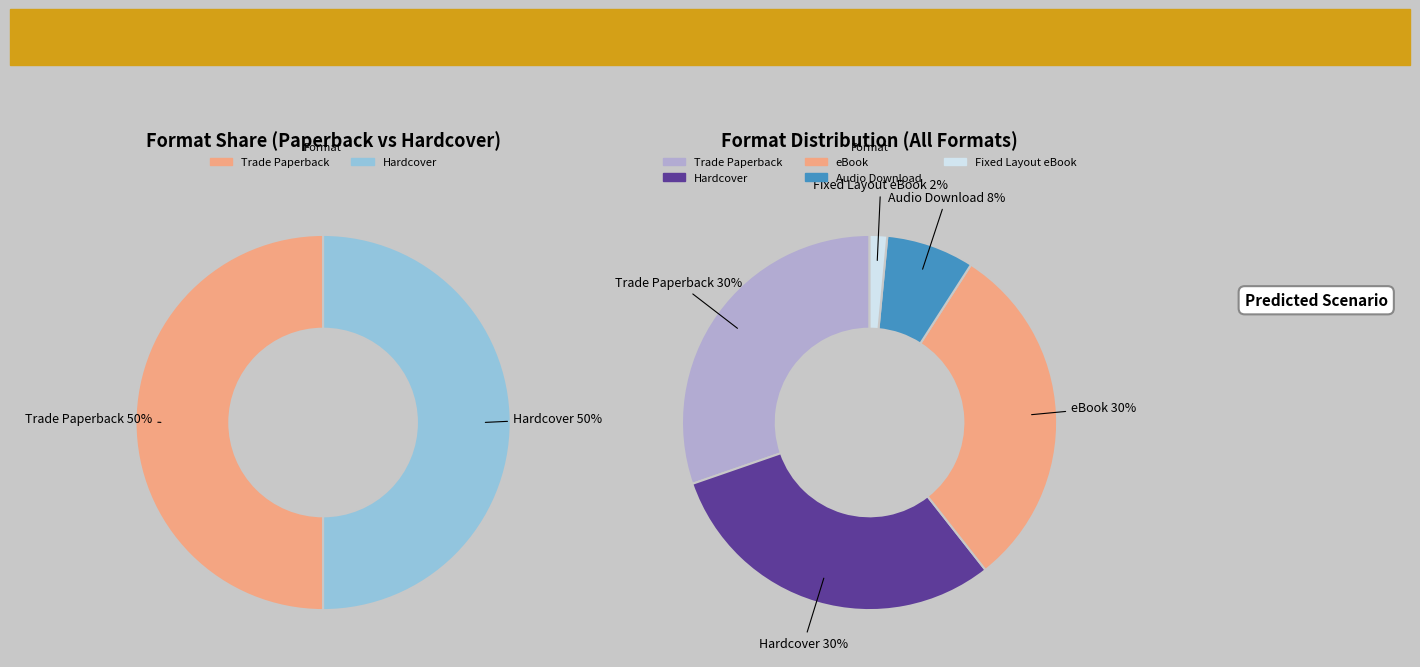

True or false: Fixed Layout eBook accounts for 1% of the total.

False